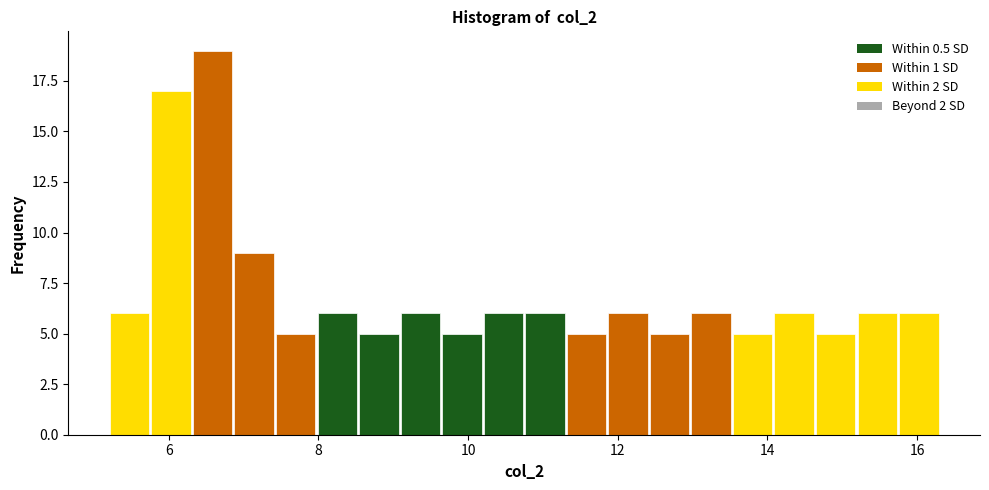

Read against the x-axis, roughly where is the centre of the tallest bar?

6.6